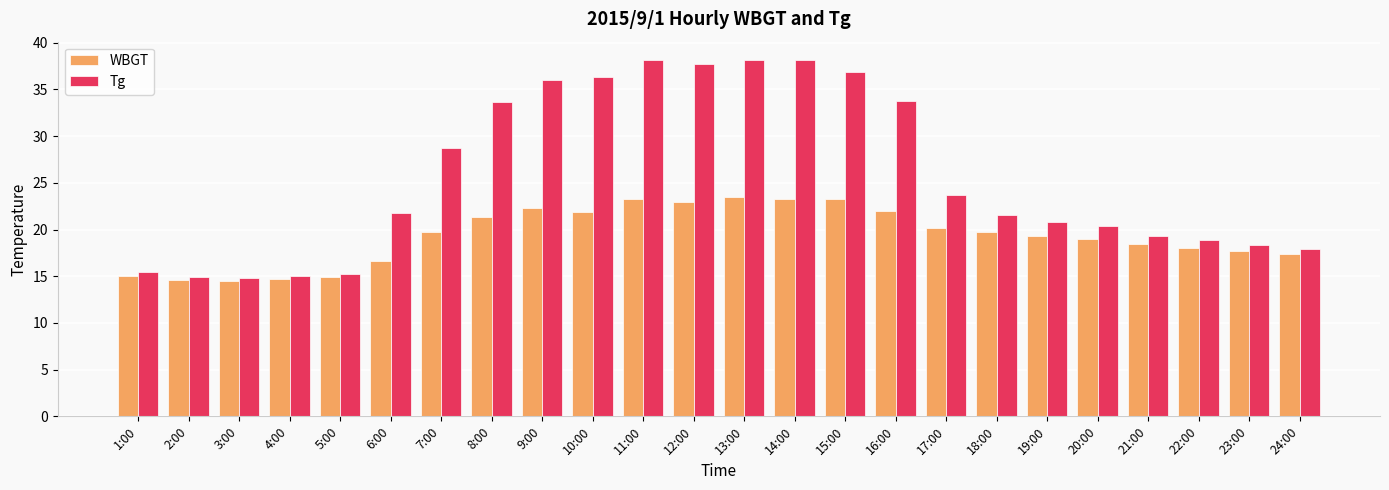

Which series has the largest total across all categories?

Tg